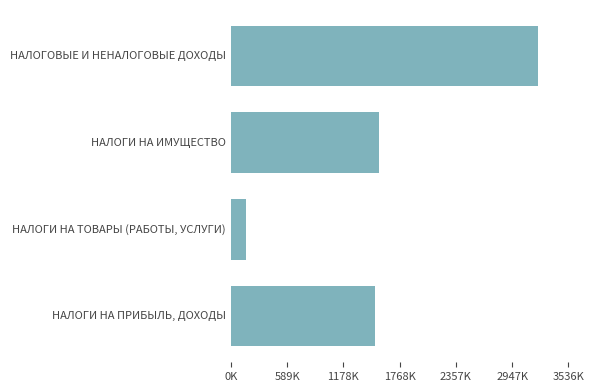

How many data points are less than 1552200?

2